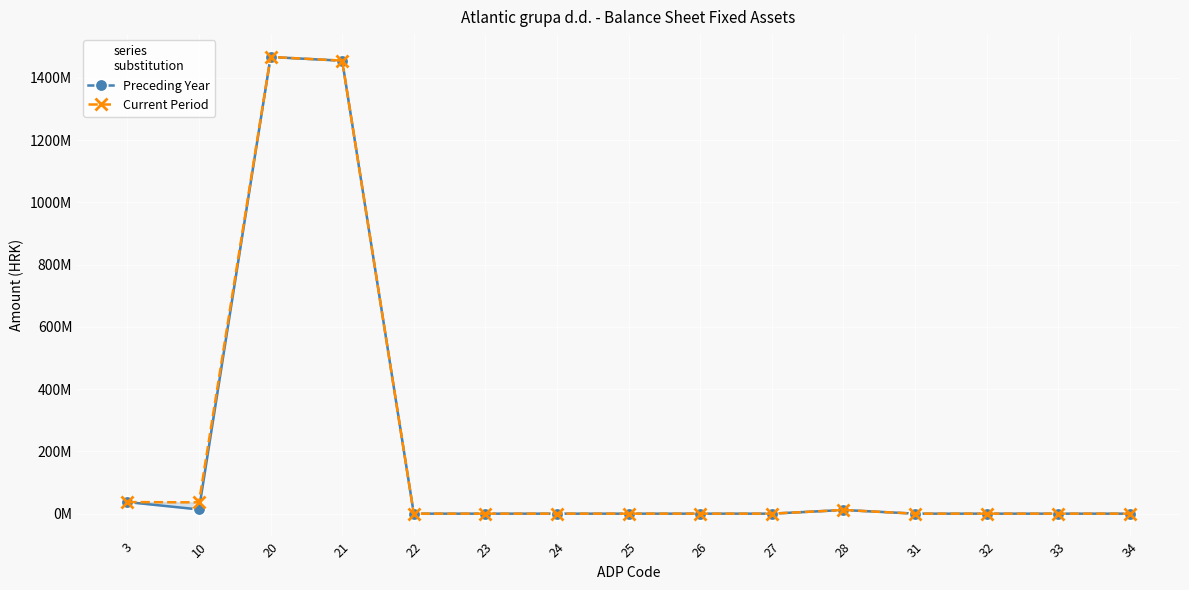

True or false: Preceding Year has a value of 662820572 at 21.

False